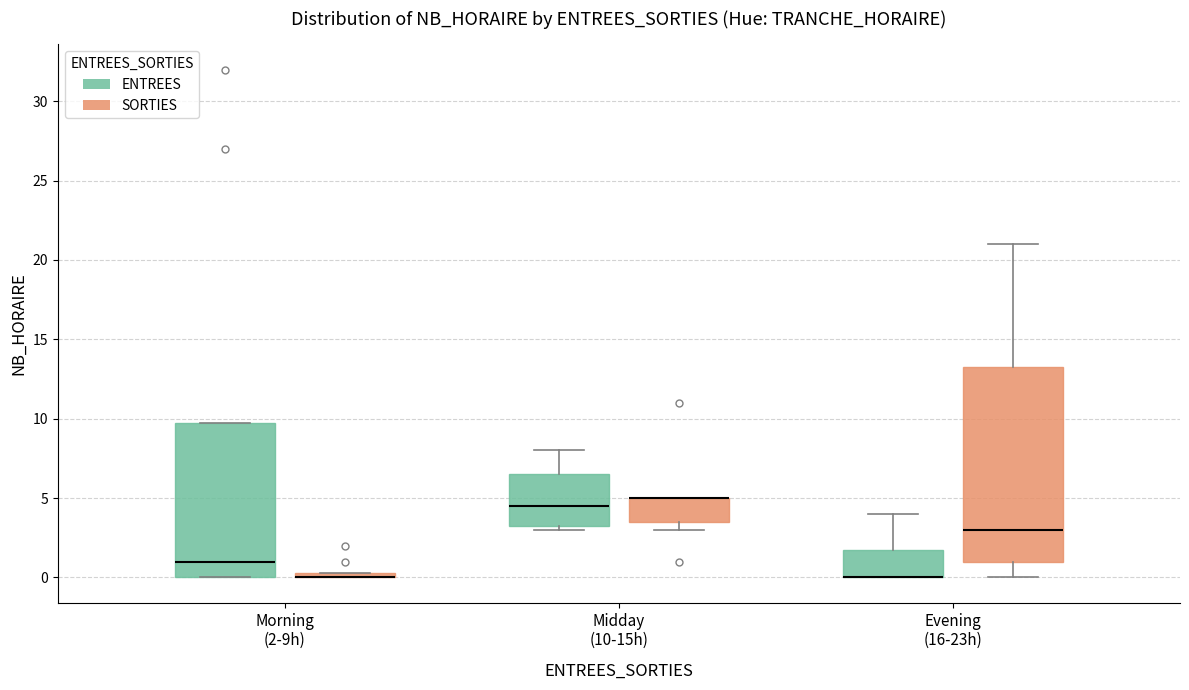

Comparing the boxes themselves (not the whiskers), which one is the tallest?

Evening (16-23h) (SORTIES)